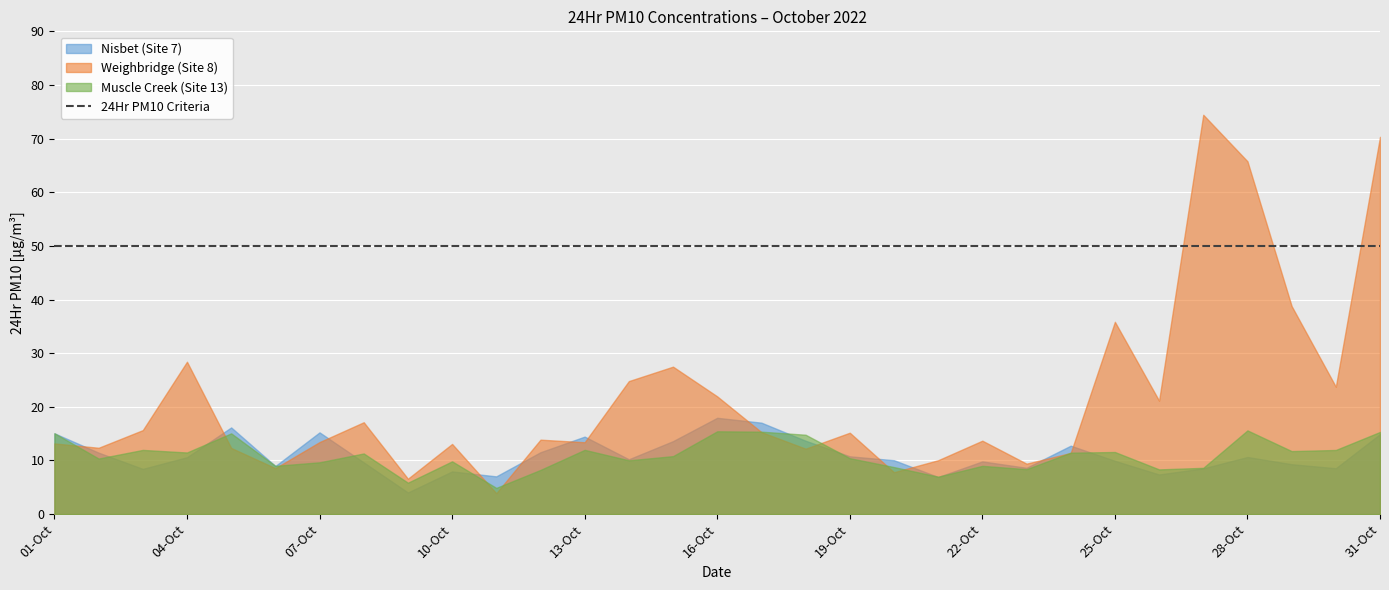

Which series ends up on top after the final intersection of Nisbet (Site 7) and Muscle Creek (Site 13)?

Muscle Creek (Site 13)